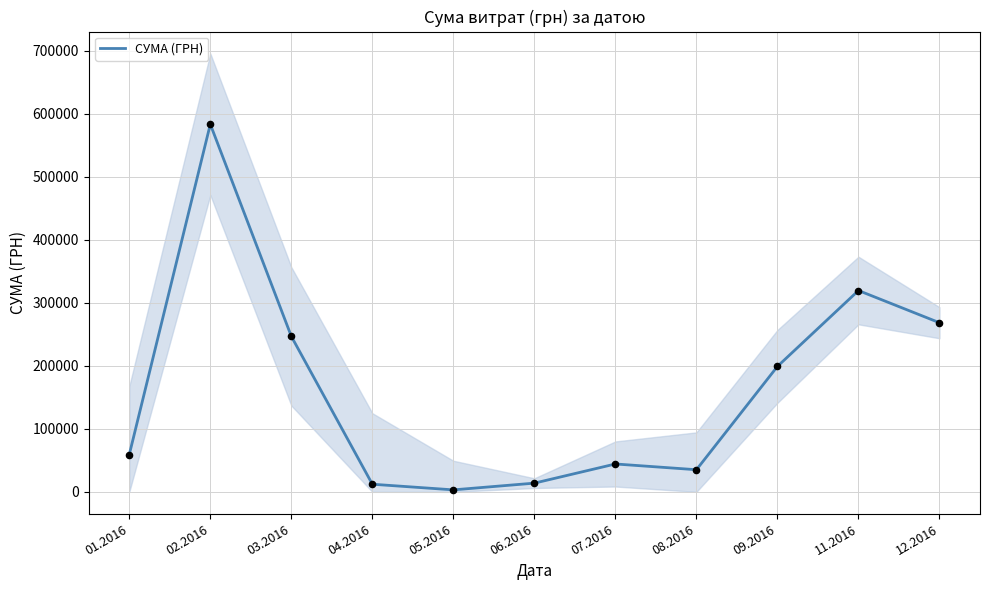

What is the change in value from 04.2016 to 06.2016?

+1725.2